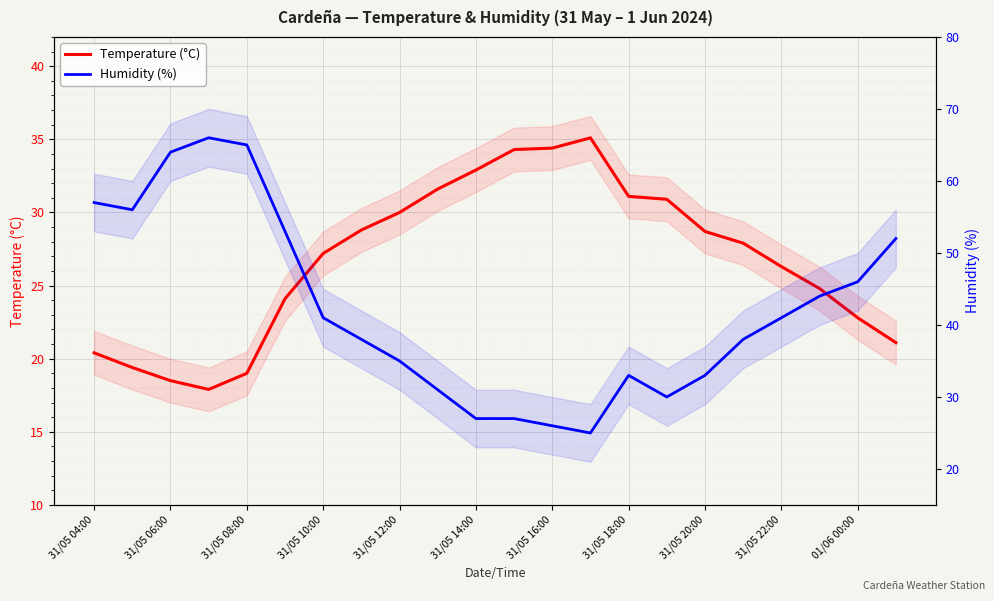

Rank the series by their average value, from lowest to highest.

Temperature (°C), Humidity (%)